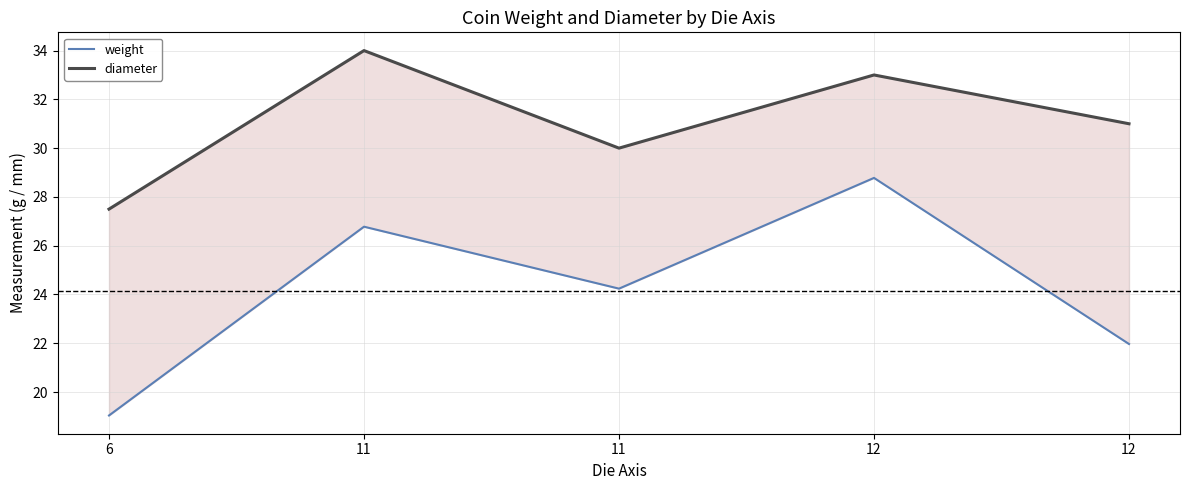

At which category is the sum across all series the highest?

12